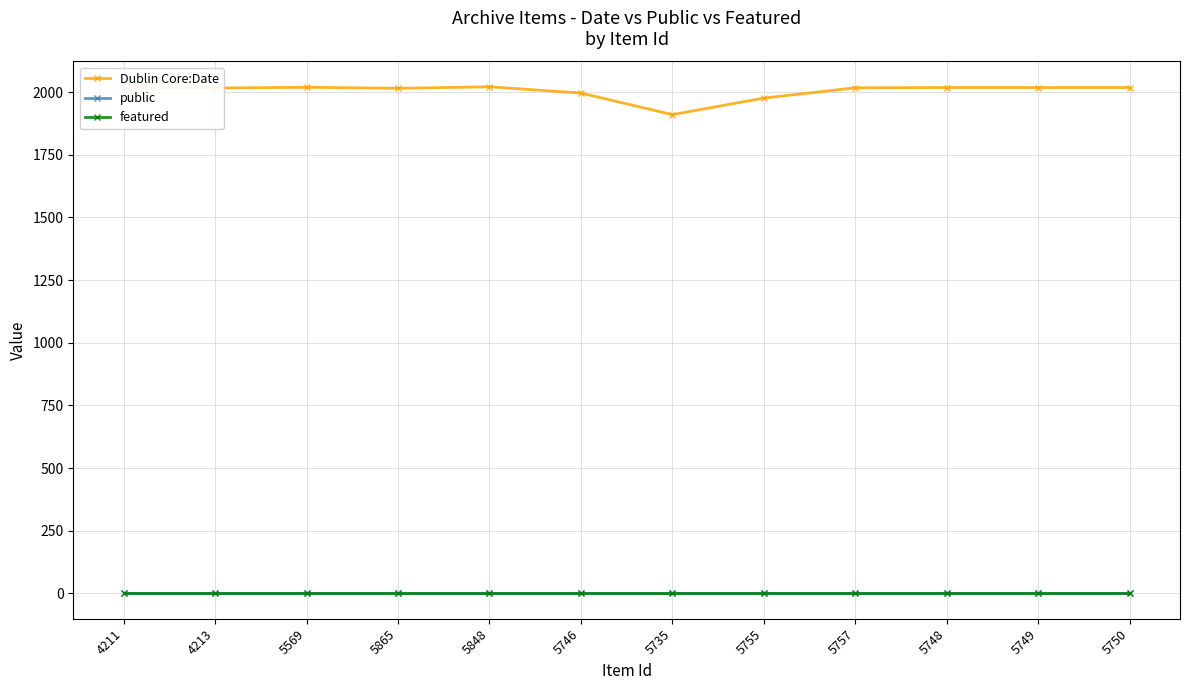

What is the maximum value shown in the chart?

2021